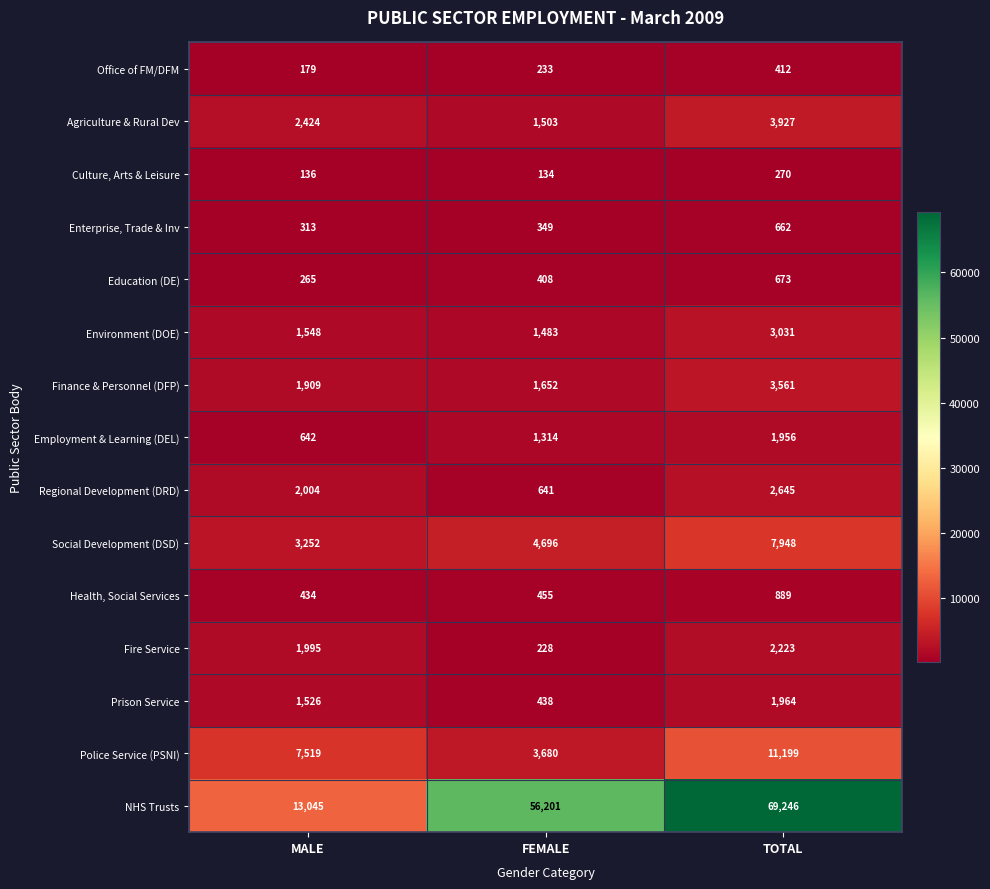

At which label does Social Development (DSD) reach its minimum?

MALE